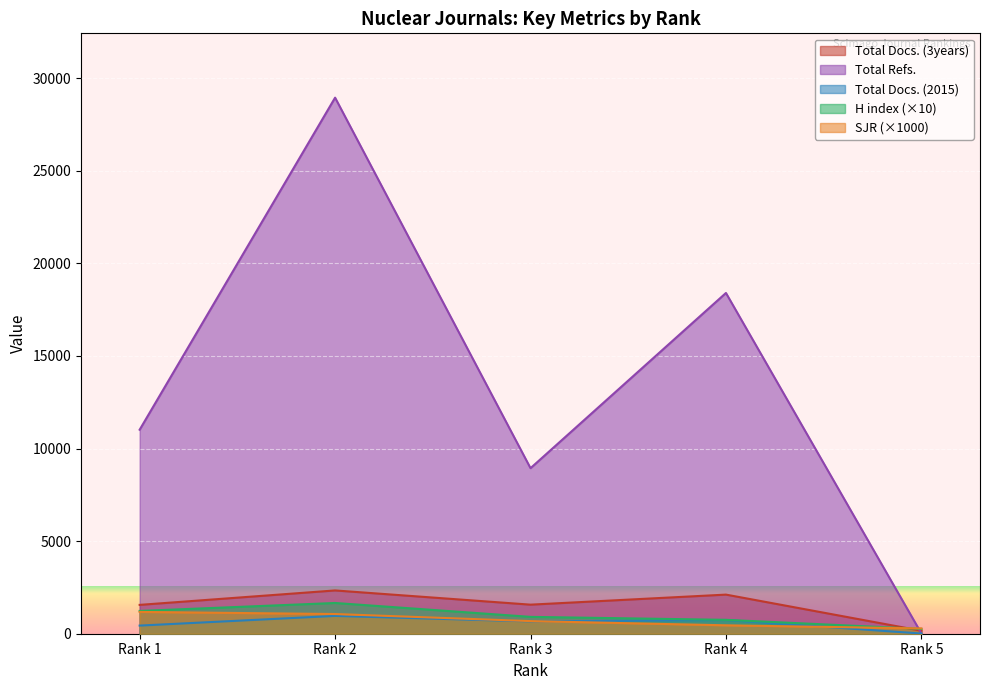

Which has a higher value, Rank 3 or Rank 2?

Rank 2